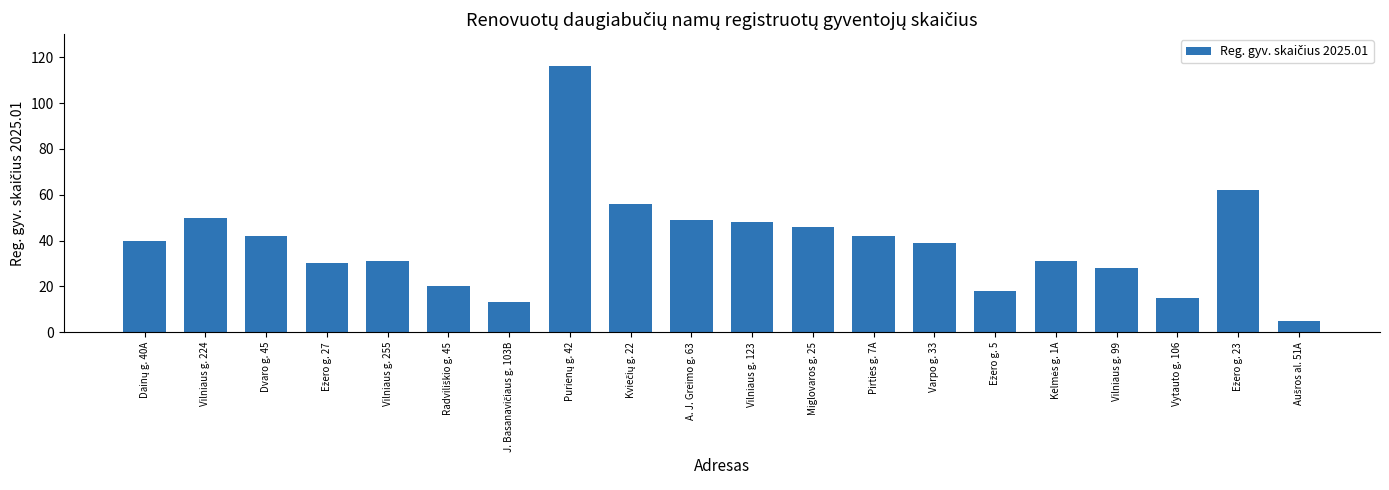

How many distinct data groups are displayed?

1